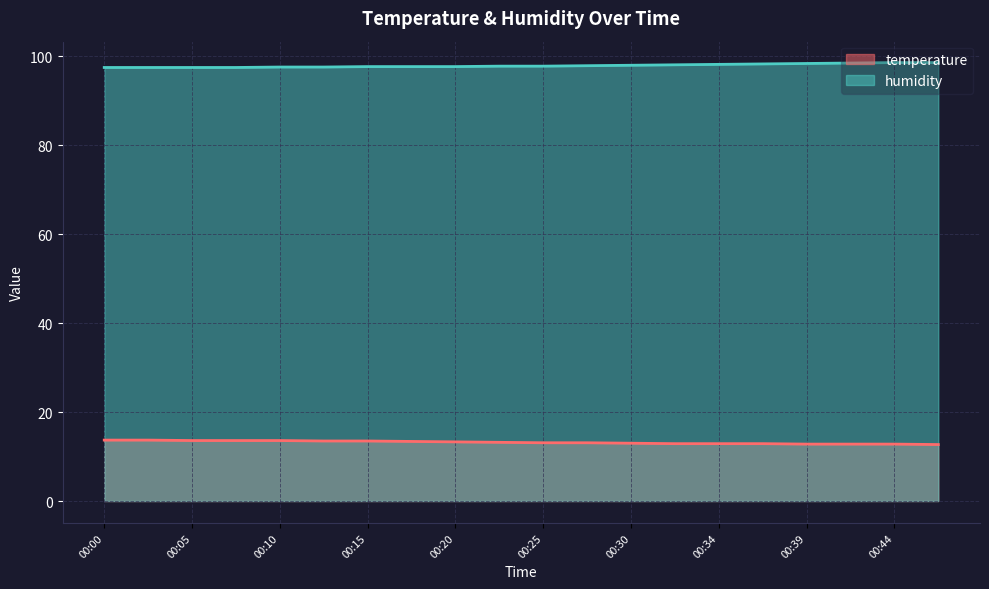

List the labels in order of humidity value, largest first.

00:44, 00:47, 00:42, 00:39, 00:37, 00:34, 00:32, 00:30, 00:27, 00:22, 00:25, 00:15, 00:17, 00:20, 00:10, 00:12, 00:00, 00:03, 00:05, 00:08